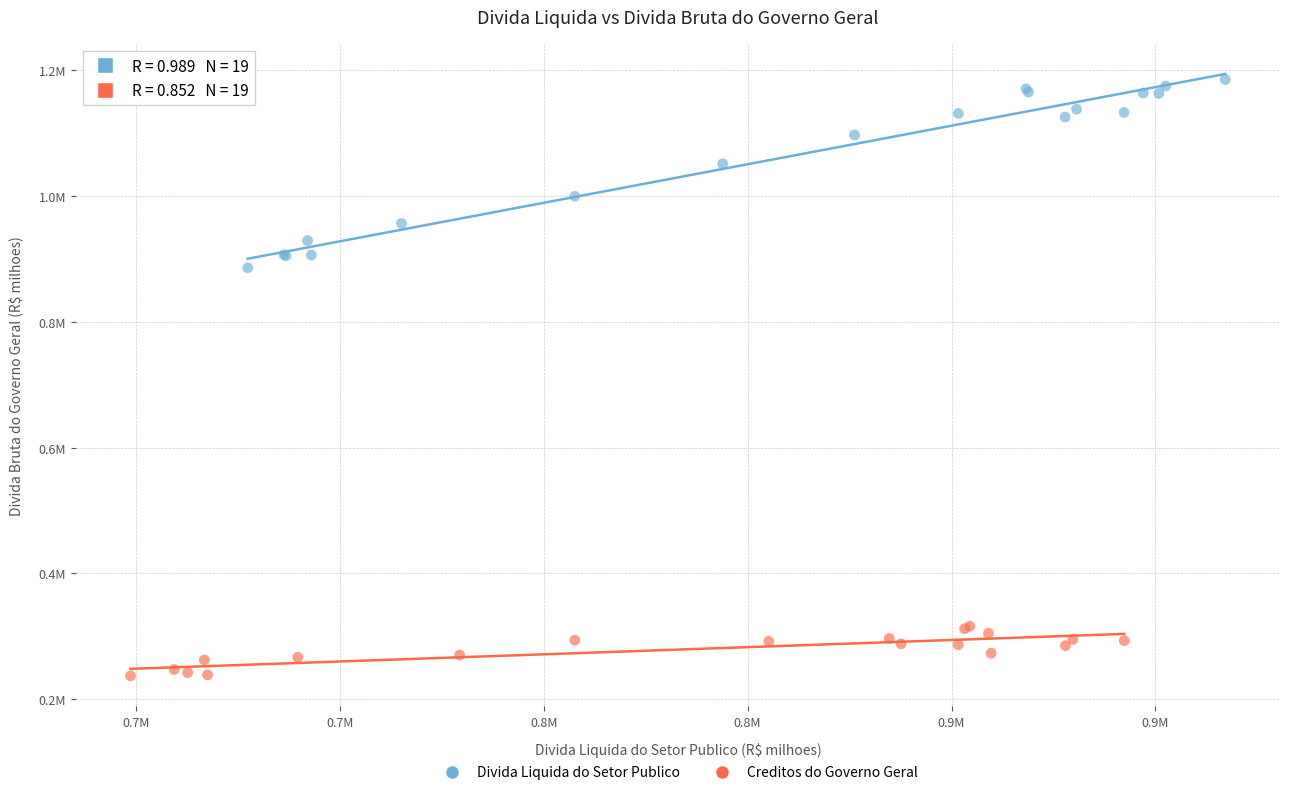

What are all the series names shown in the legend?

Divida Liquida do Setor Publico, Creditos do Governo Geral